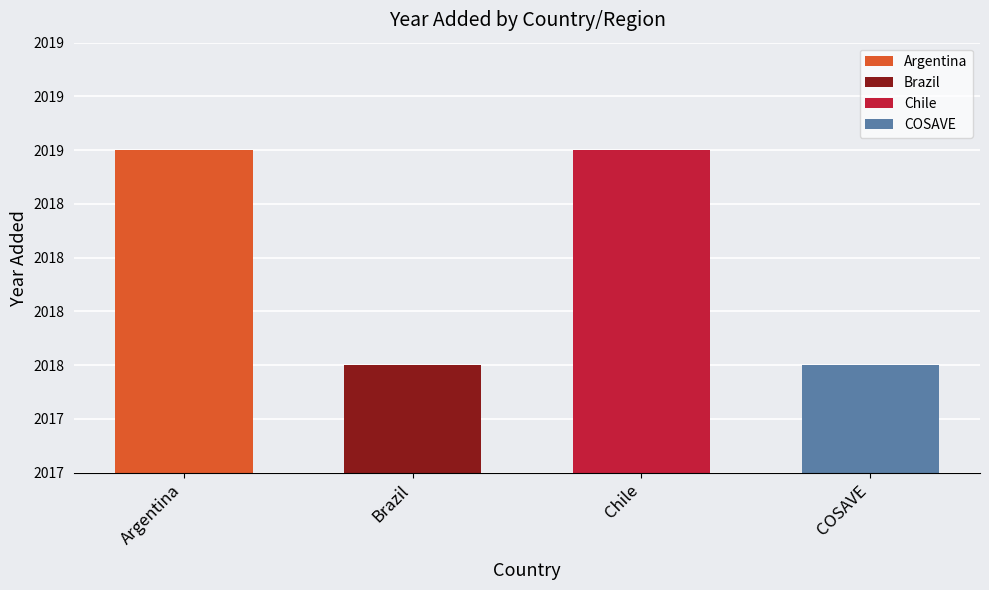

Reading left to right, transcribe all the data shown in this chart.

2019	2018	2019	2018